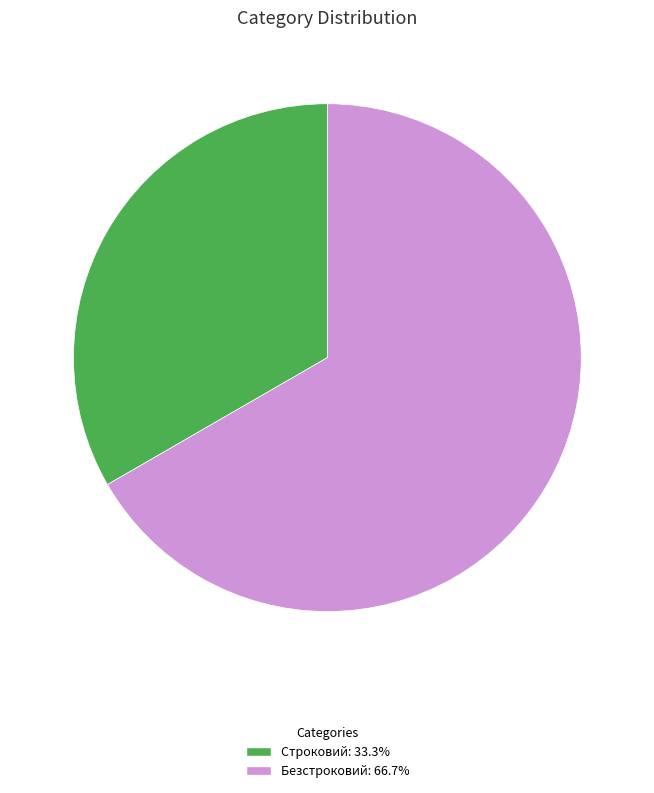

Rank the categories by value from lowest to highest.

Строковий, Безстроковий